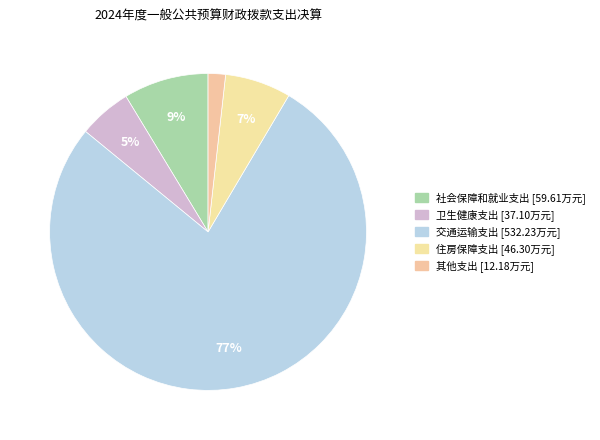

Is there a majority slice in this chart?

Yes